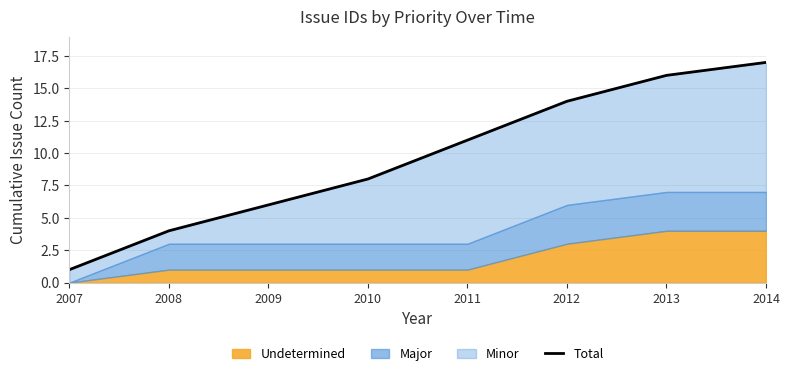

What is the sum of all values?

77